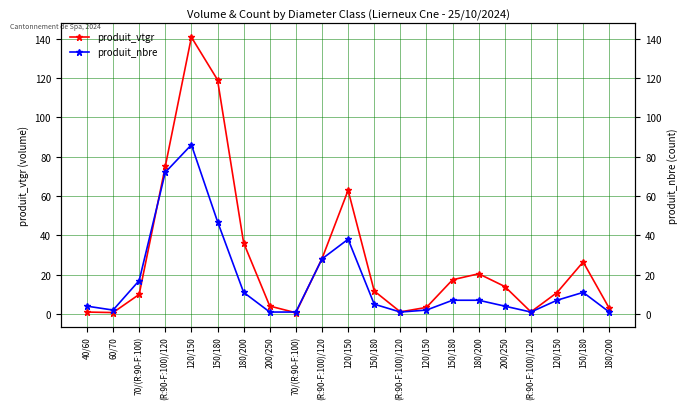

What is the difference between the second highest and second lowest values in the produit_nbre series?

71.0